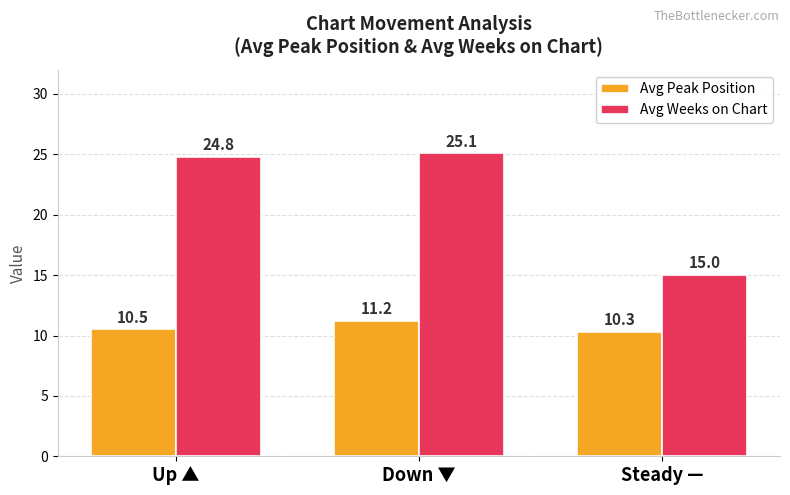

What is the difference between the maximum and second lowest values in the Avg Peak Position series?

0.7